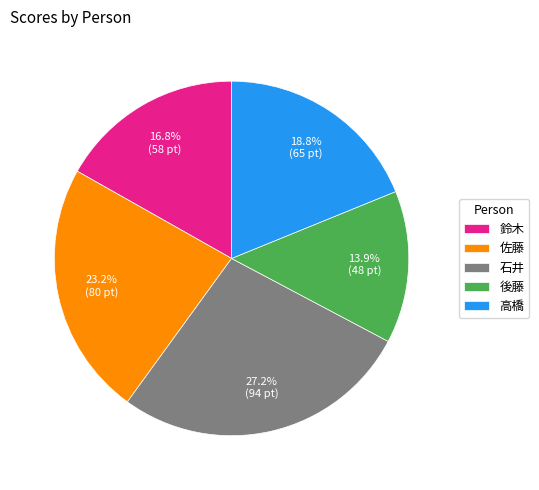

Count the number of slices in the pie.

5